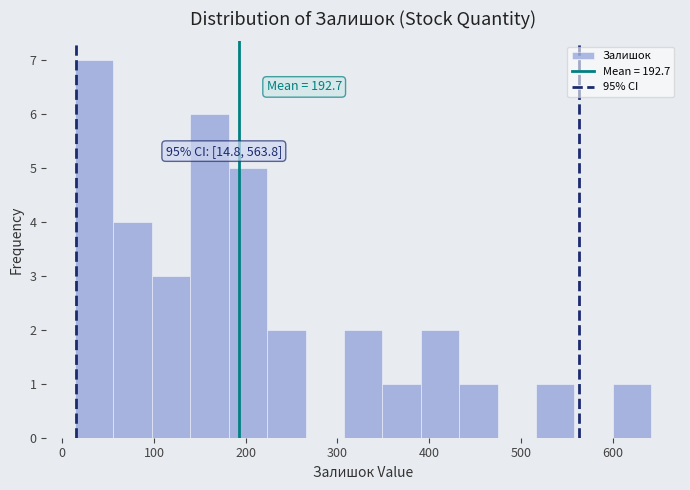

Which range on the x-axis has the tallest bar?

10 to 60